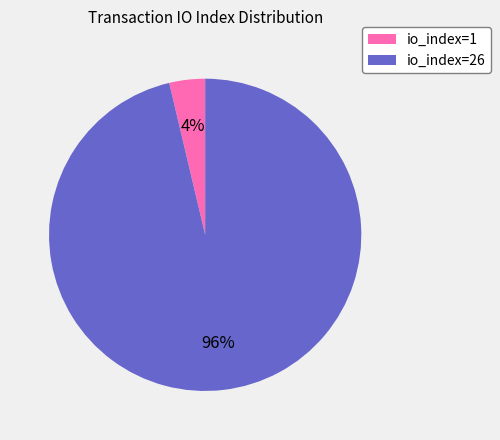

Do io_index=1 and io_index=26 together represent more than half of the pie?

Yes